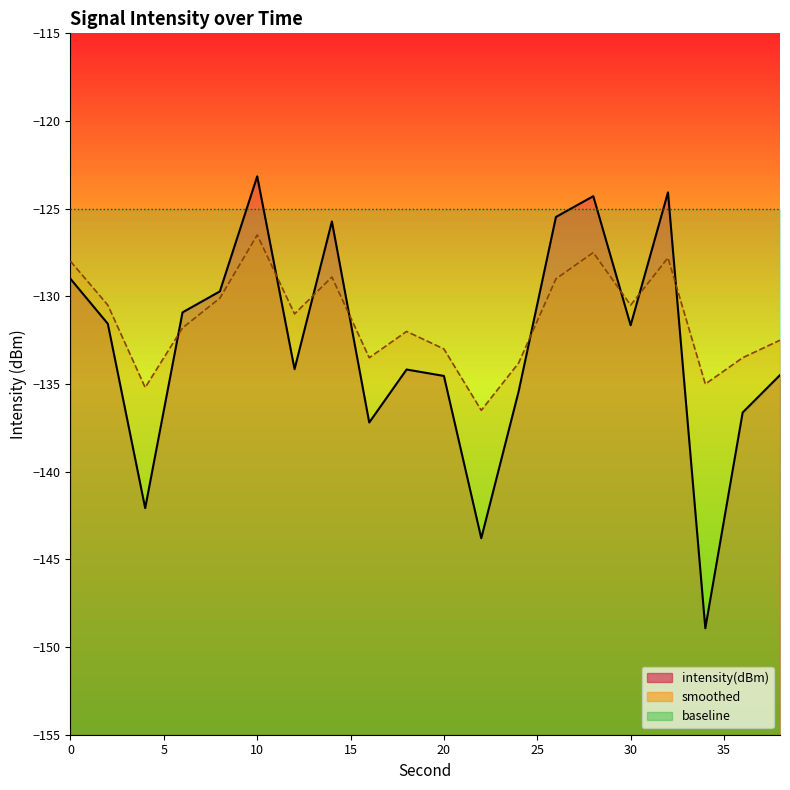

How many distinct data groups are displayed?

3